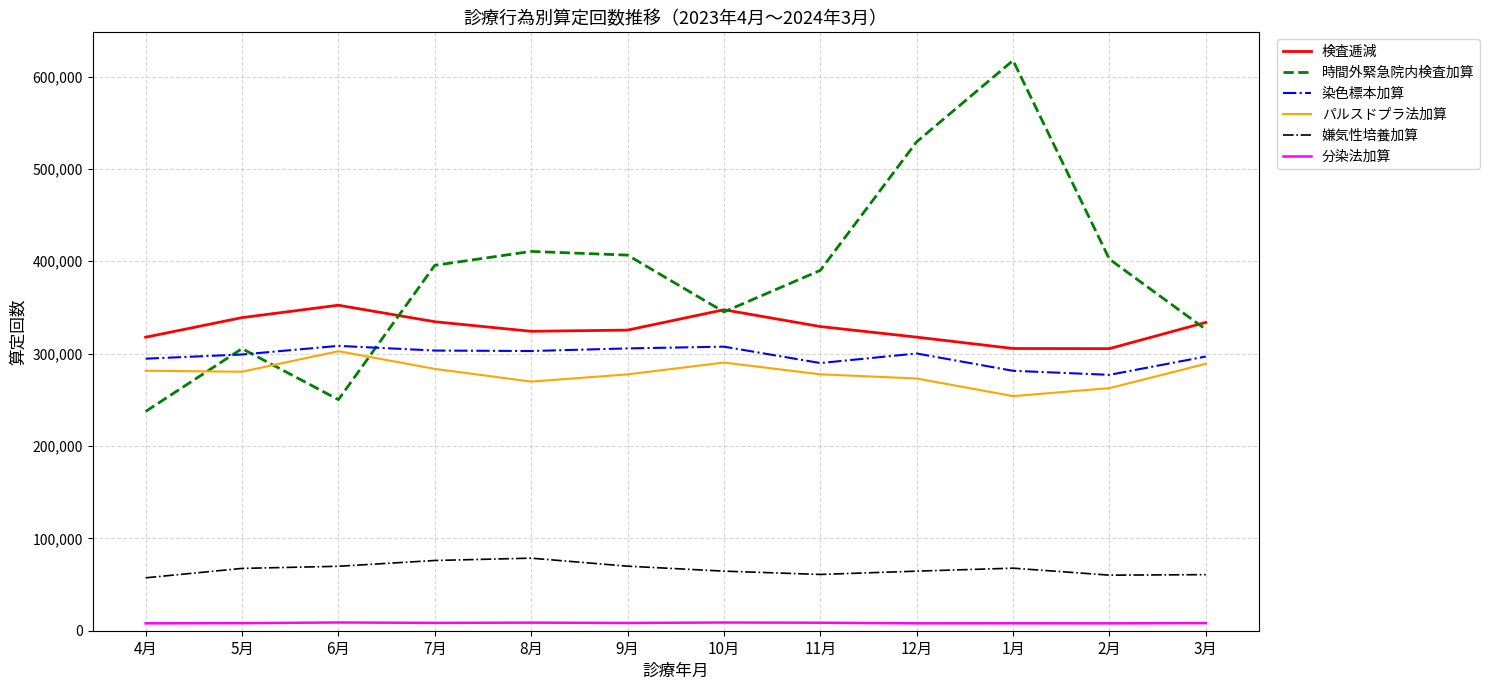

Which series has the largest total across all categories?

時間外緊急院内検査加算